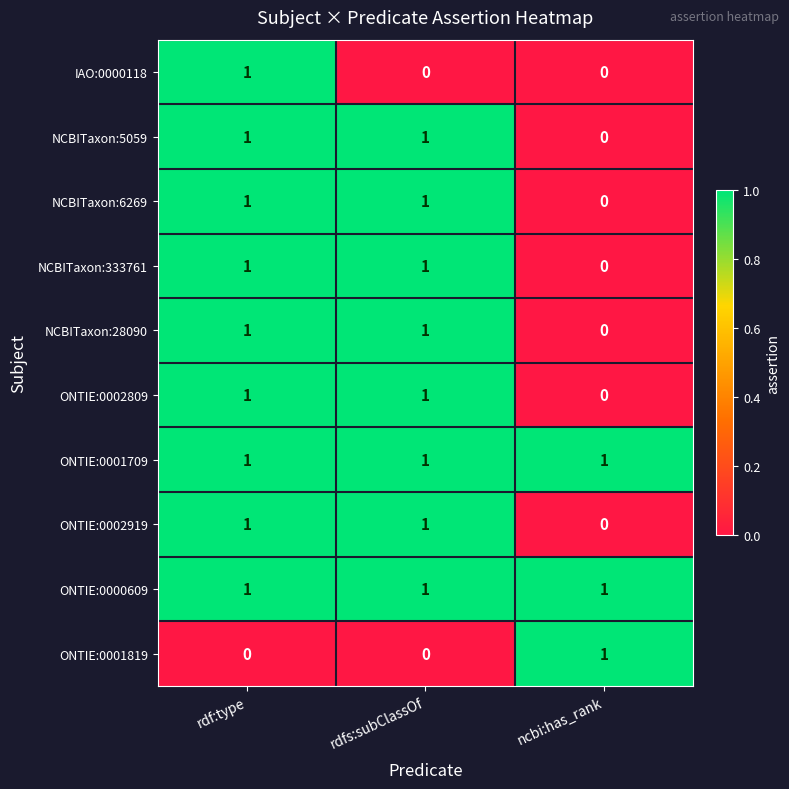

What is the total value across all series at rdfs:subClassOf?

8